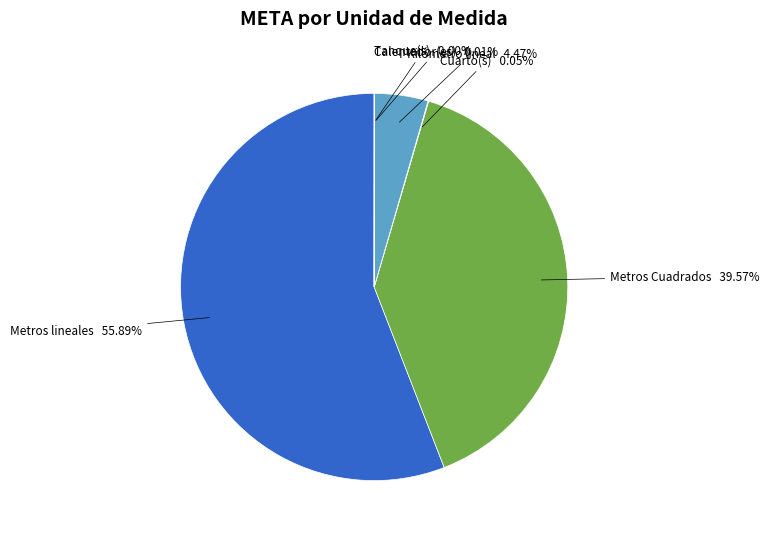

To the nearest percent, what is the difference between the largest and smallest slice percentages?

56%